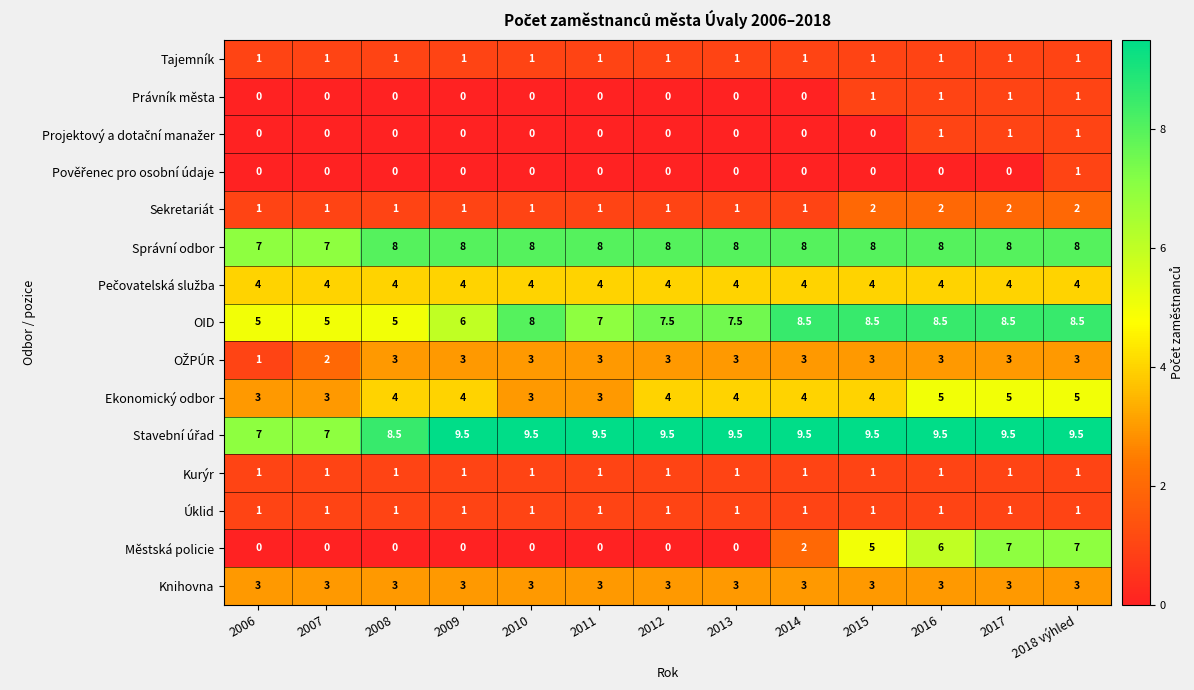

Between 2012 and 2015, which series saw the biggest shift?

Městská policie